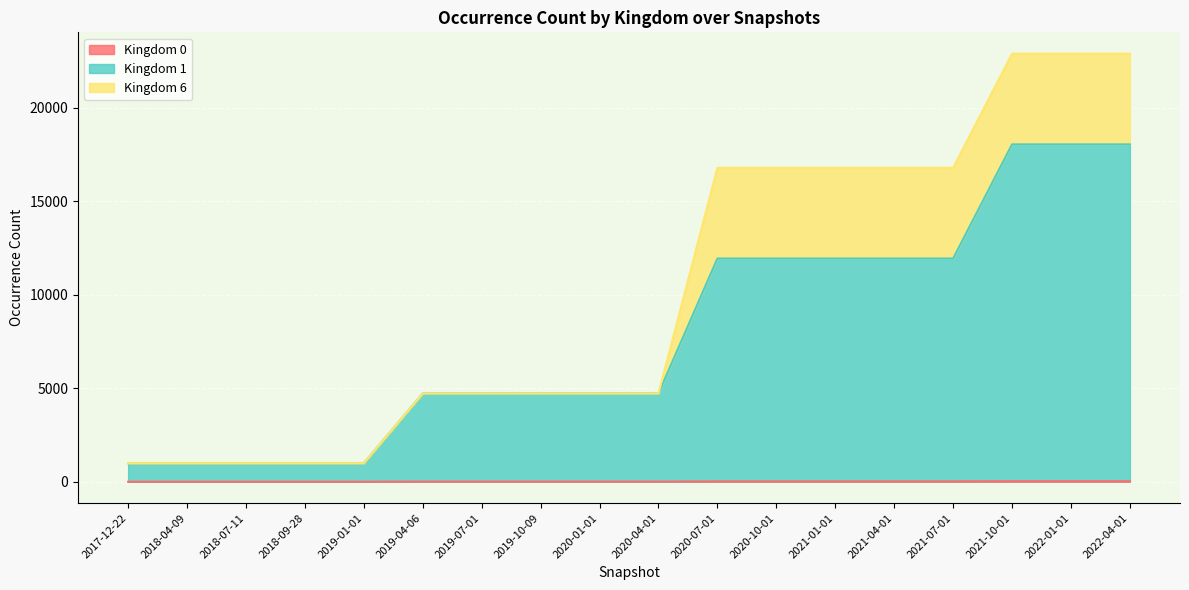

The kingdom_1 series shows 4719 at 2019-10-09. True or false?

True